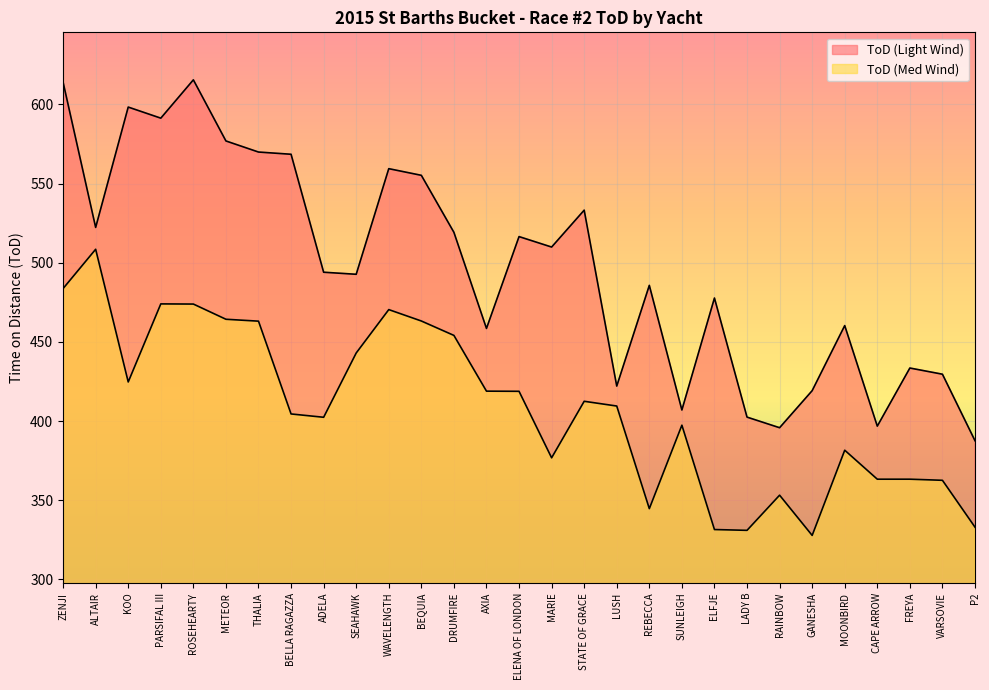

How many lines are shown in the chart?

2